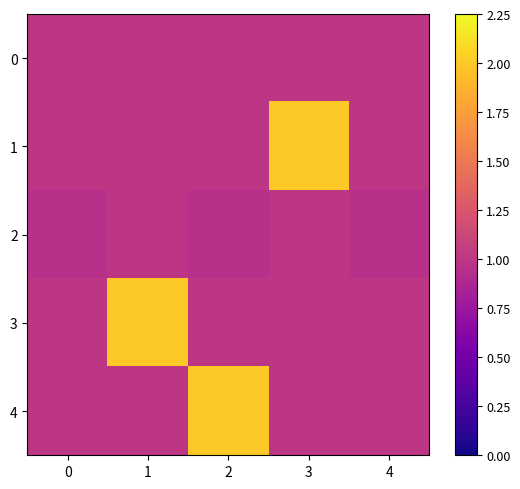

Reading left to right, transcribe all the data shown in this chart.

0: 0=1.0	1=1.0	2=1.0	3=1.0	4=1.0
1: 0=1.0	1=1.0	2=1.0	3=2.0	4=1.0
2: 0=0.9	1=1.0	2=0.9	3=1.0	4=0.9
3: 0=1.0	1=2.0	2=1.0	3=1.0	4=1.0
4: 0=1.0	1=1.0	2=2.0	3=1.0	4=1.0